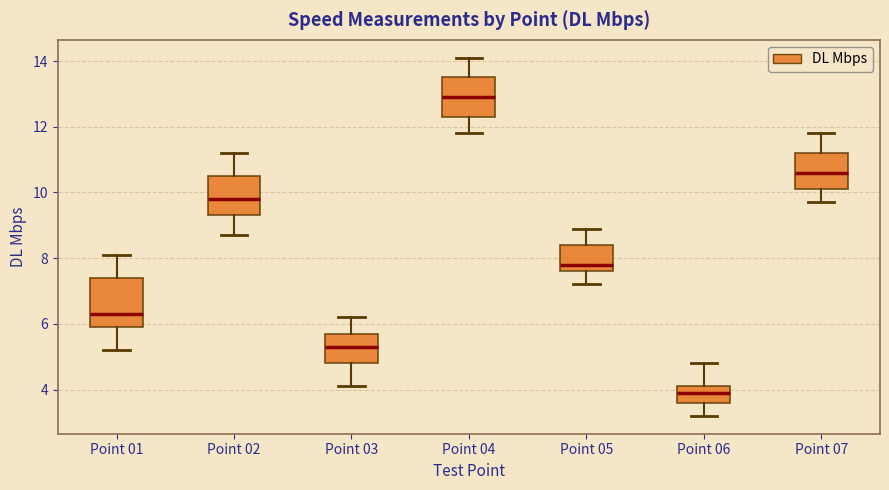

Which box's median line is the highest?

Point 04